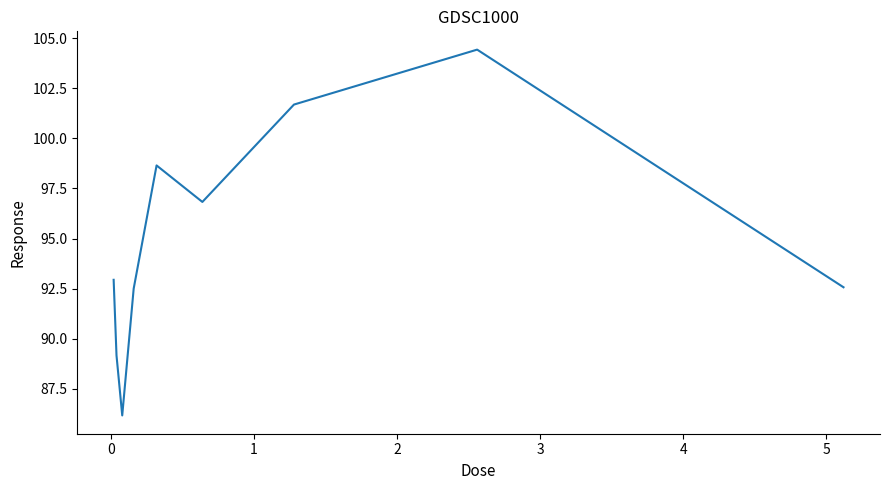

What is the smallest value displayed?

86.2